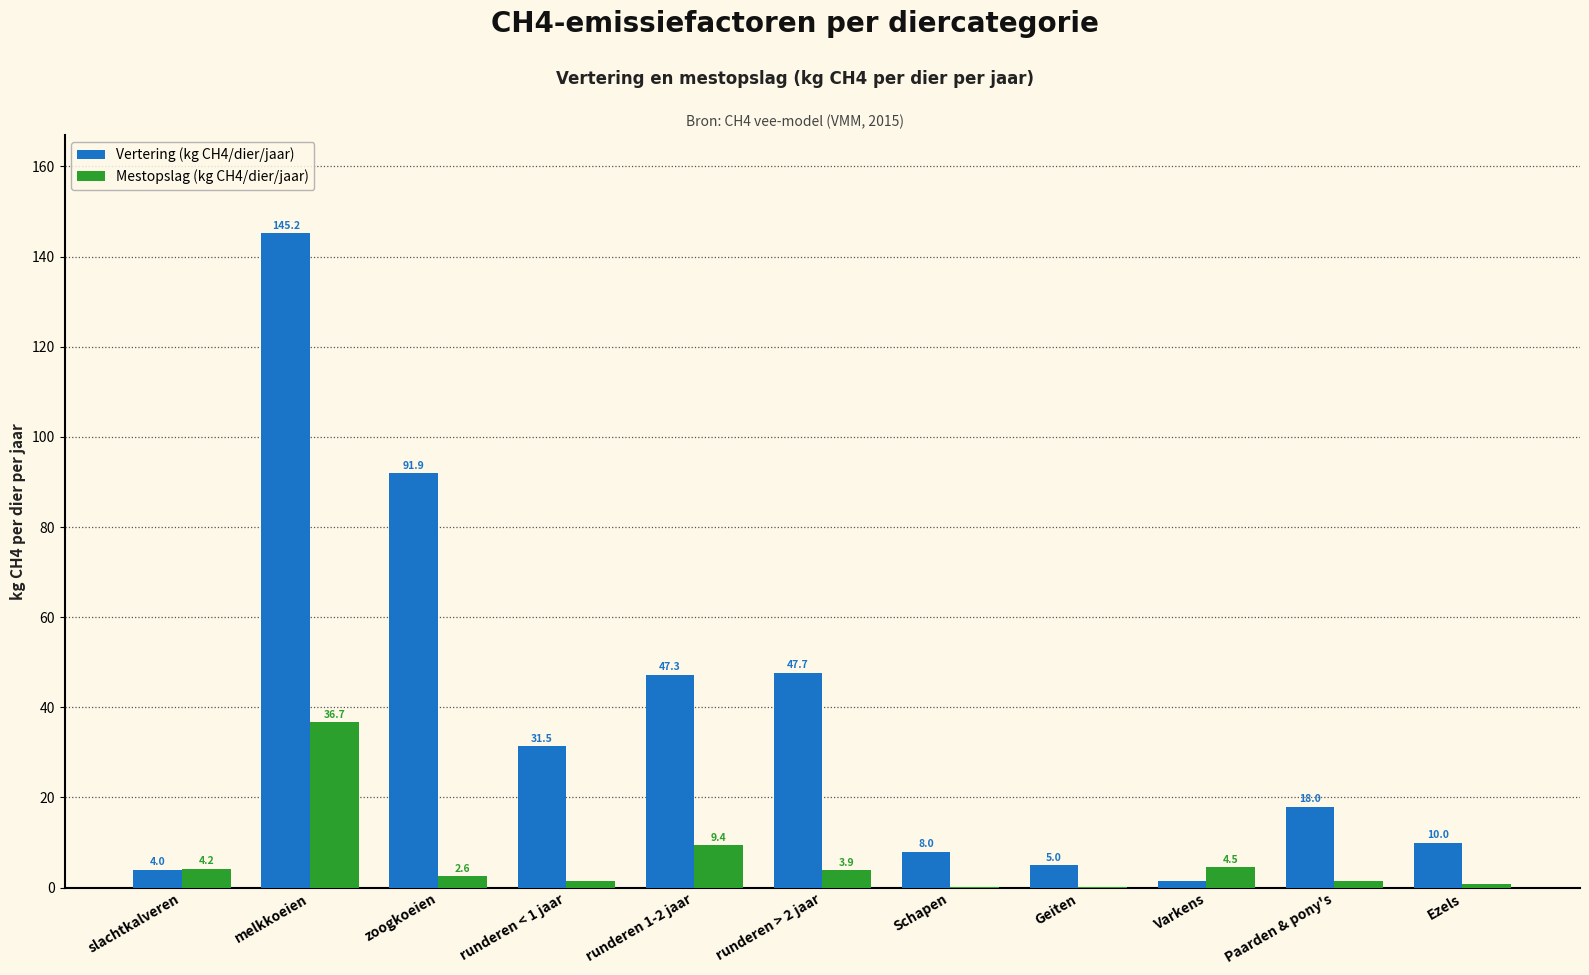

At which label does Vertering (kg CH4/dier/jaar) first exceed 18?

melkkoeien